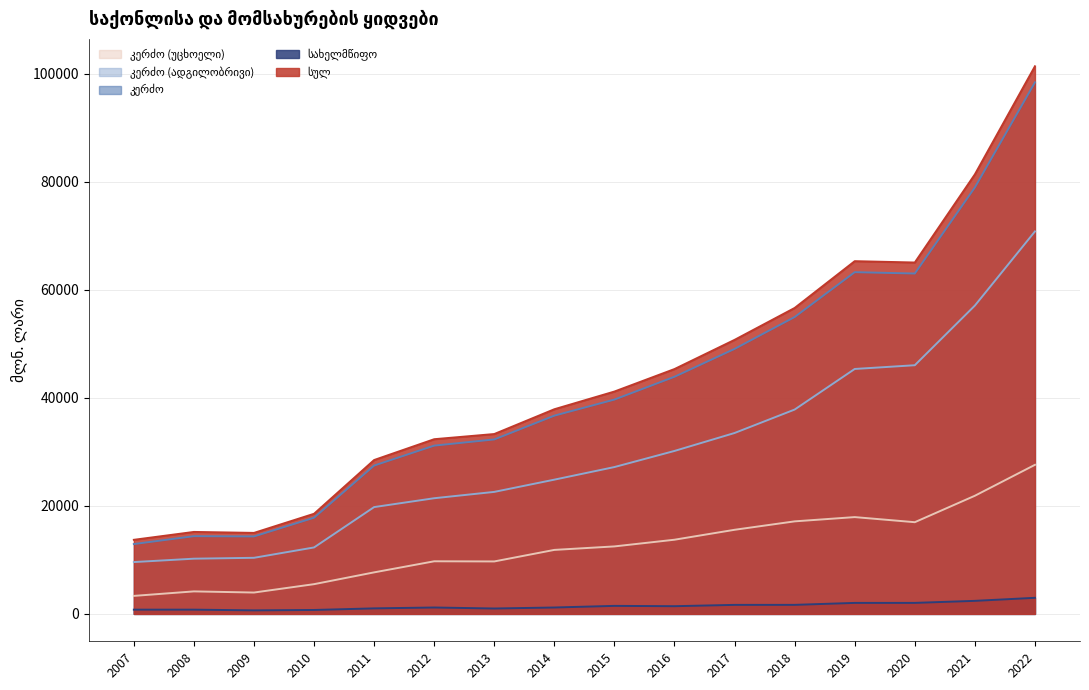

The value of კერძო (ადგილობრივი) at 2022 is 70836.4. True or false?

True